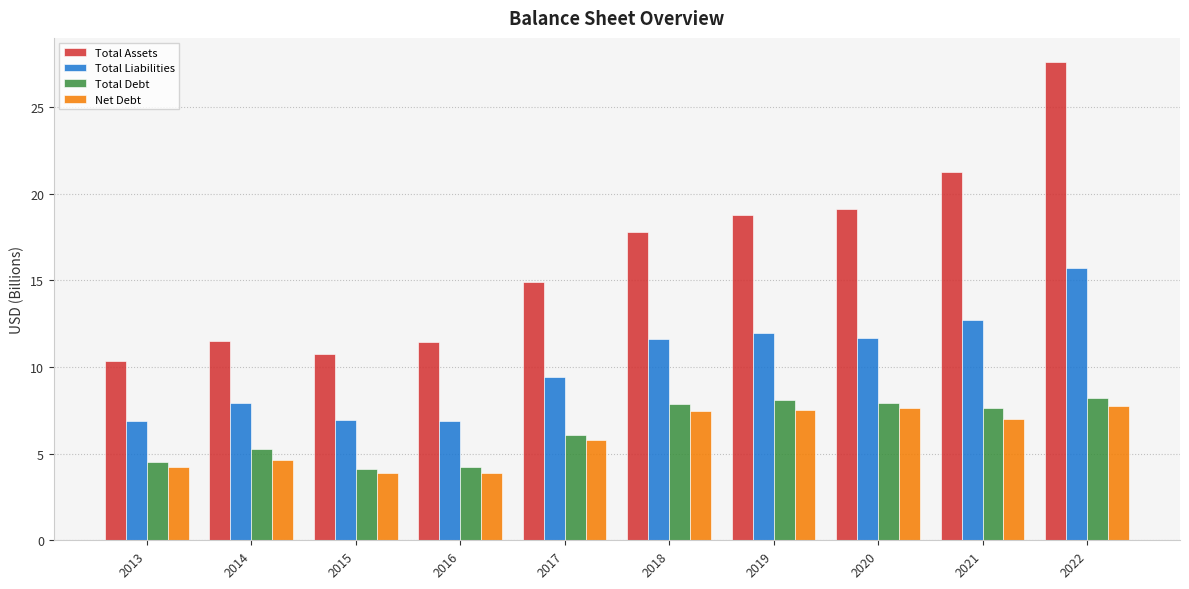

The value of Net Debt at 2022 is 7.7. True or false?

True